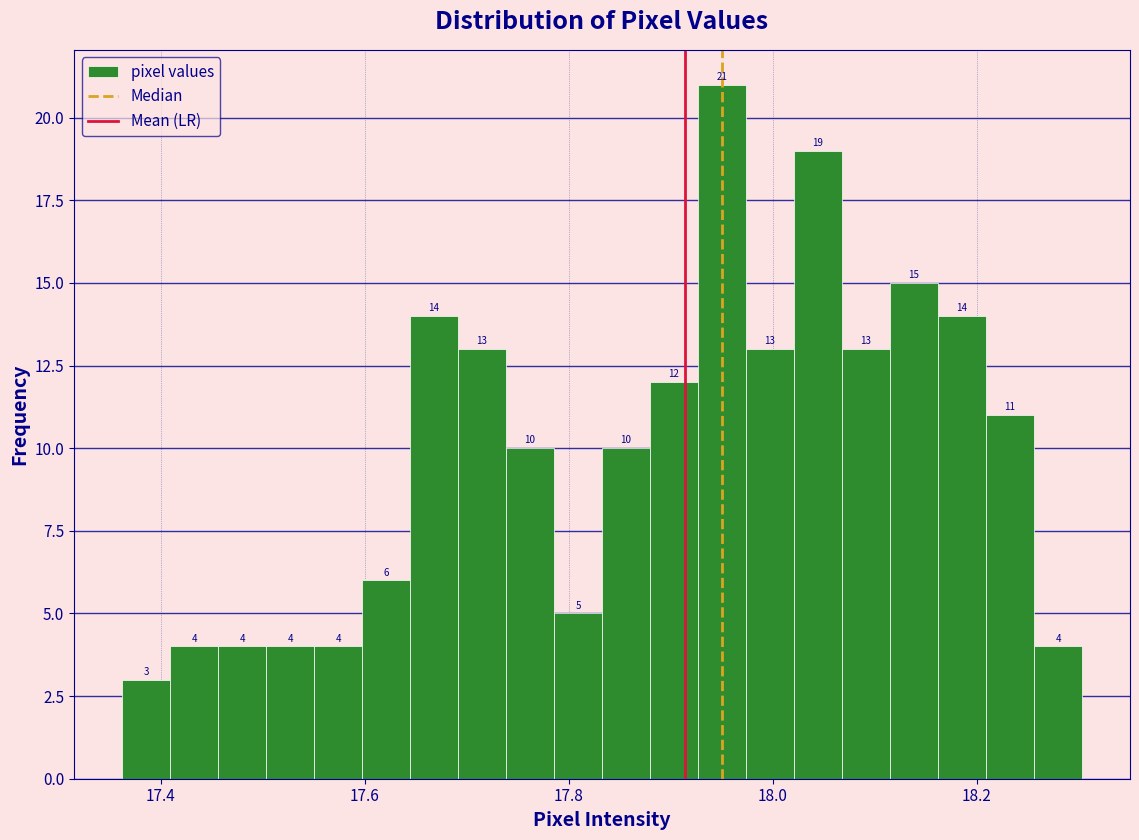

Around what value on the x-axis is the tallest bar? Give the approximate position of its centre, as read against the axis.

17.96